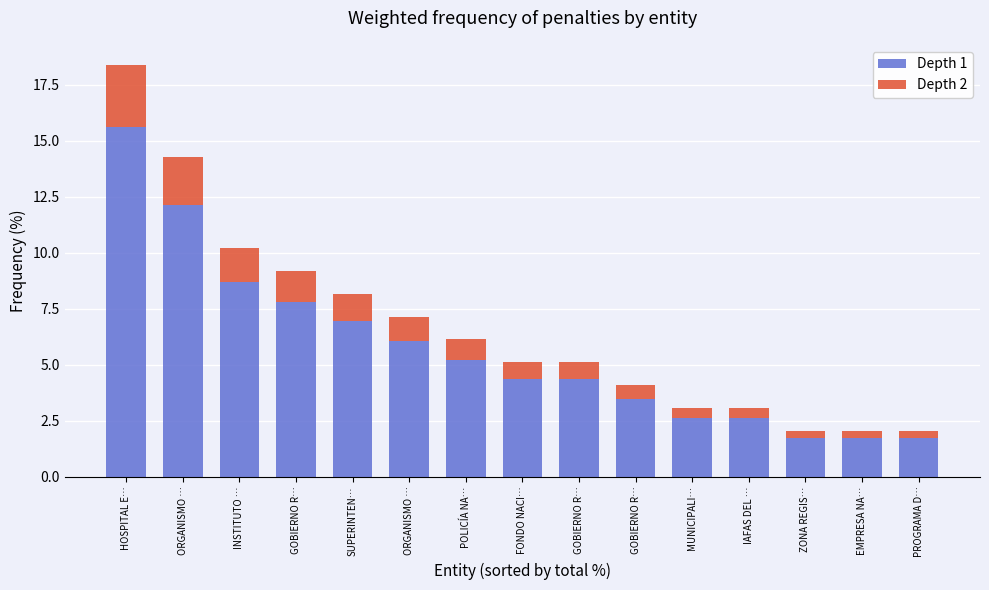

How many categories are shown in the chart?

15